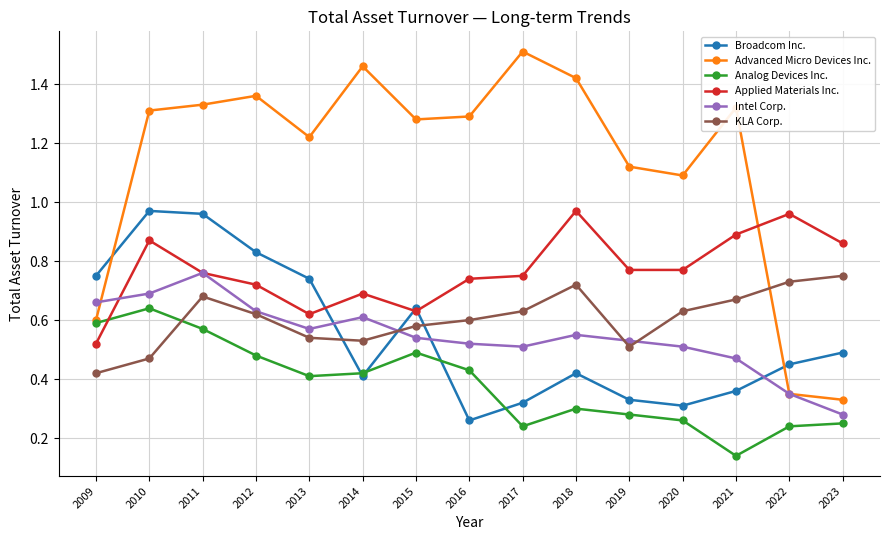

In Broadcom Inc., how many points are lower than both neighbors (excluding endpoints)?

3